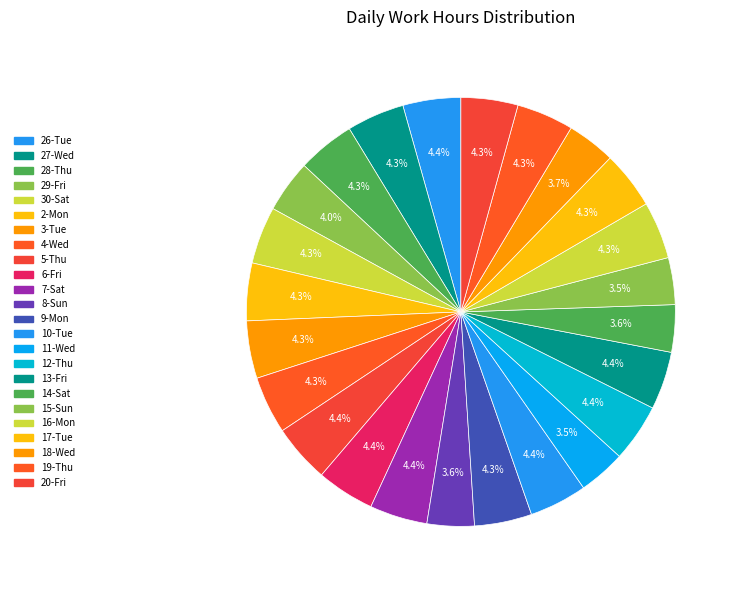

How many segments does this pie chart have?

24